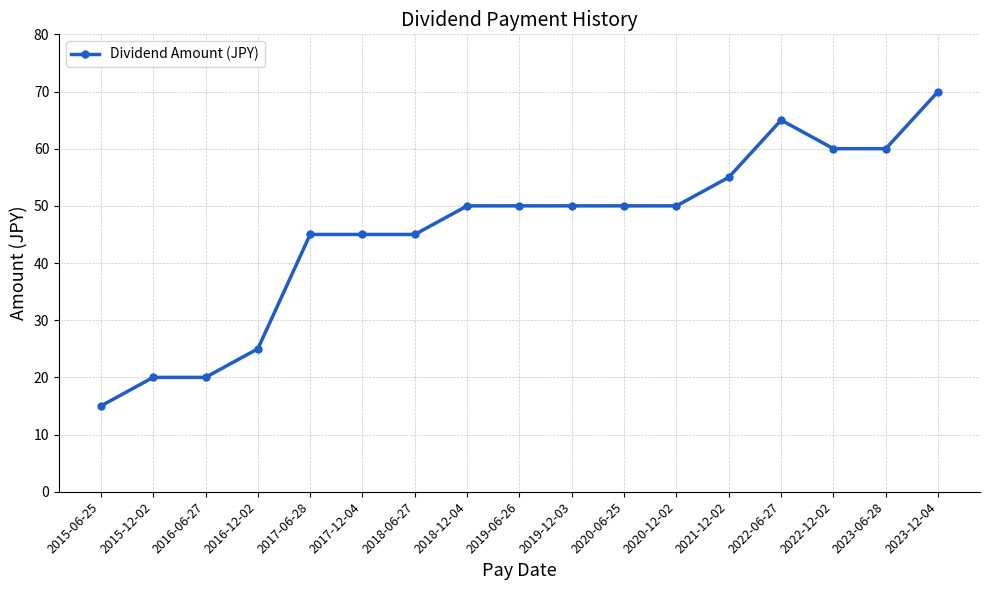

What is the value of the 17th point from the left?

70